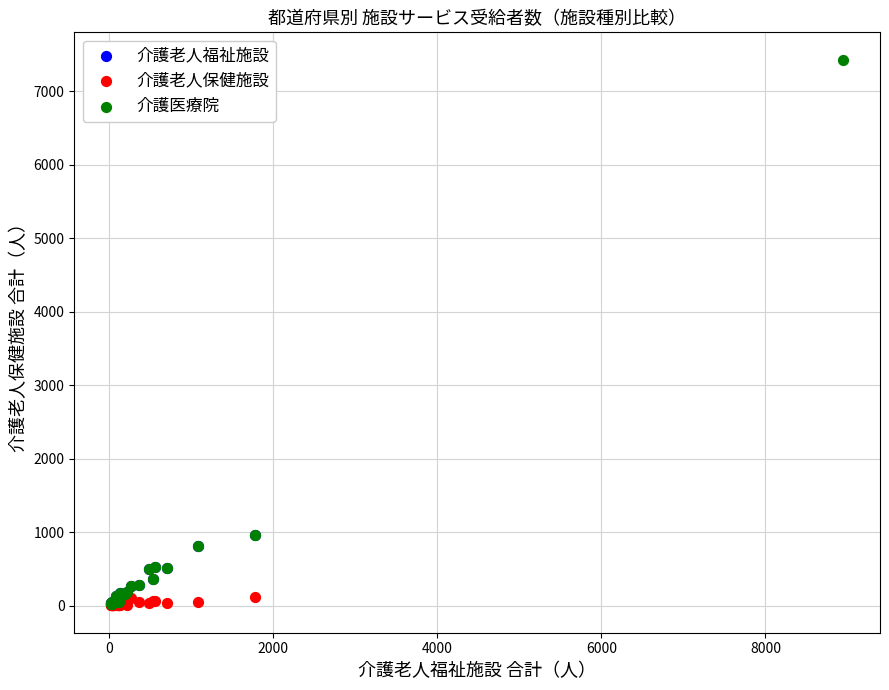

Which series reaches the maximum Y coordinate?

介護医療院